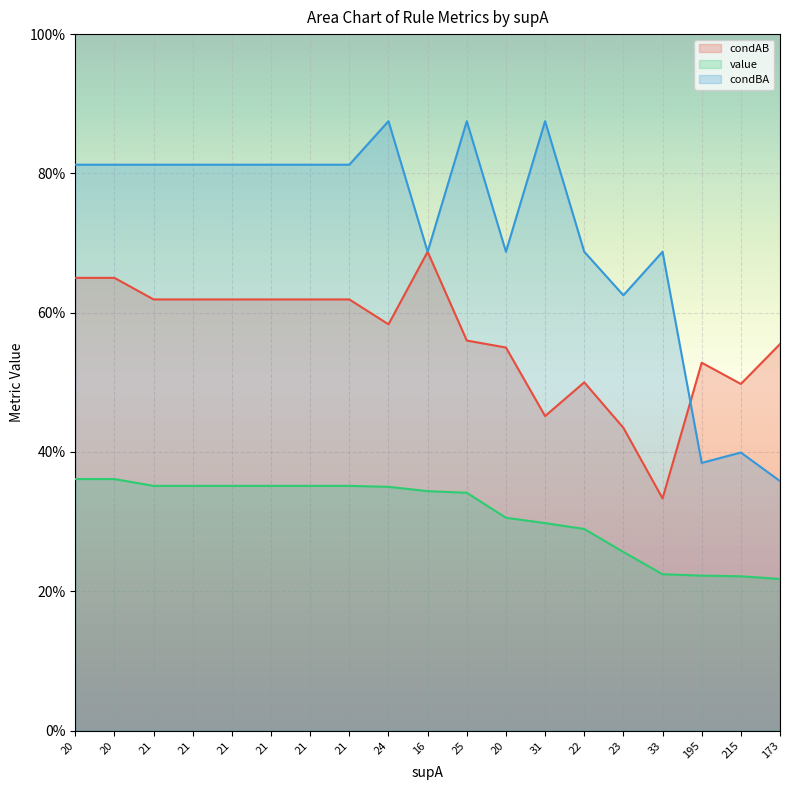

Between 21 and 20, which is larger?

20